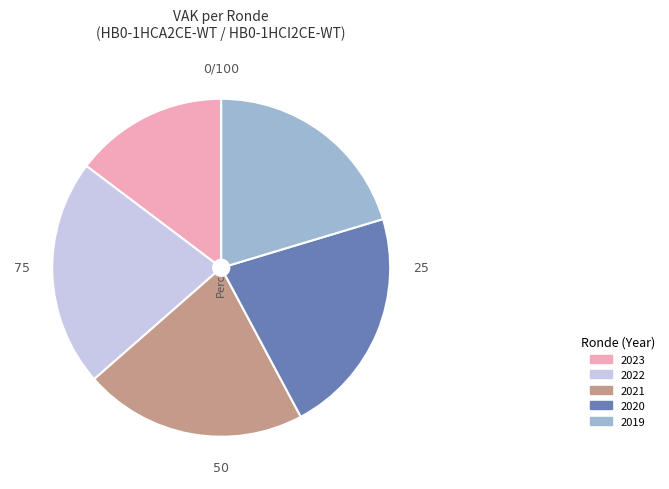

How many slices are in this pie chart?

5